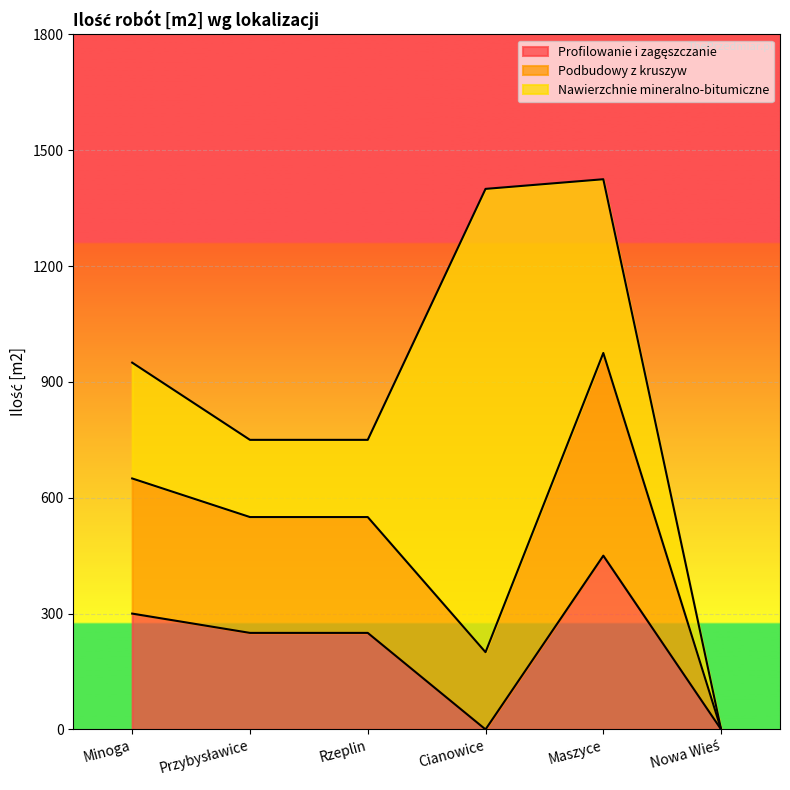

In Podbudowy z kruszyw, how many points are lower than both neighbors (excluding endpoints)?

1